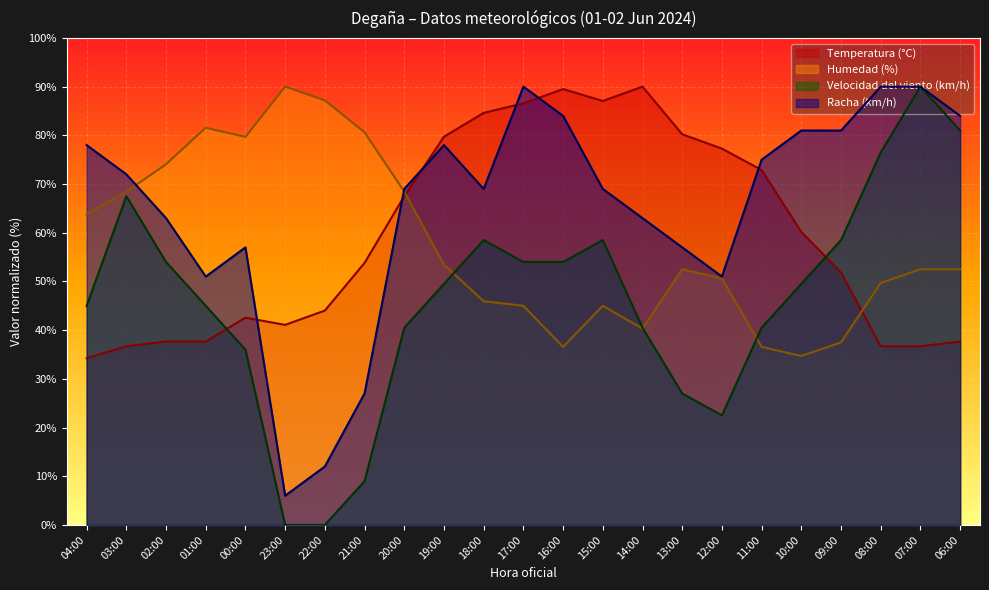

At which label is Humedad (%) closest to 62?

04:00